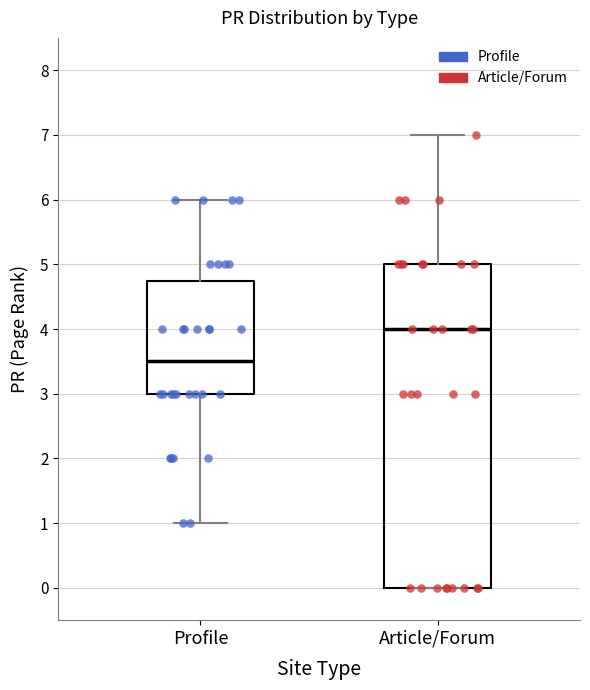

Reading left to right, read every box against the y-axis: the position of its median line, the range the box covers, and the ends of its whiskers. The values are not printed on the chart, so give them approximately, as read against the axis.

Profile: median 3.5, box 3.0 to 4.8, whiskers 1.0 to 6.0
Article/Forum: median 4.0, box 0.0 to 5.0, whiskers 0.0 to 7.0